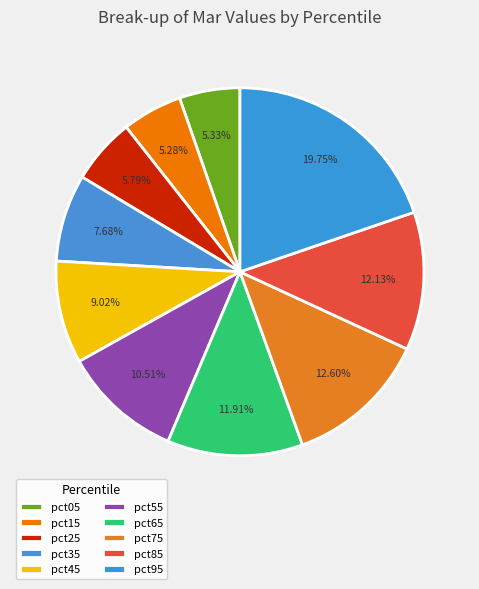

How many segments does this pie chart have?

10